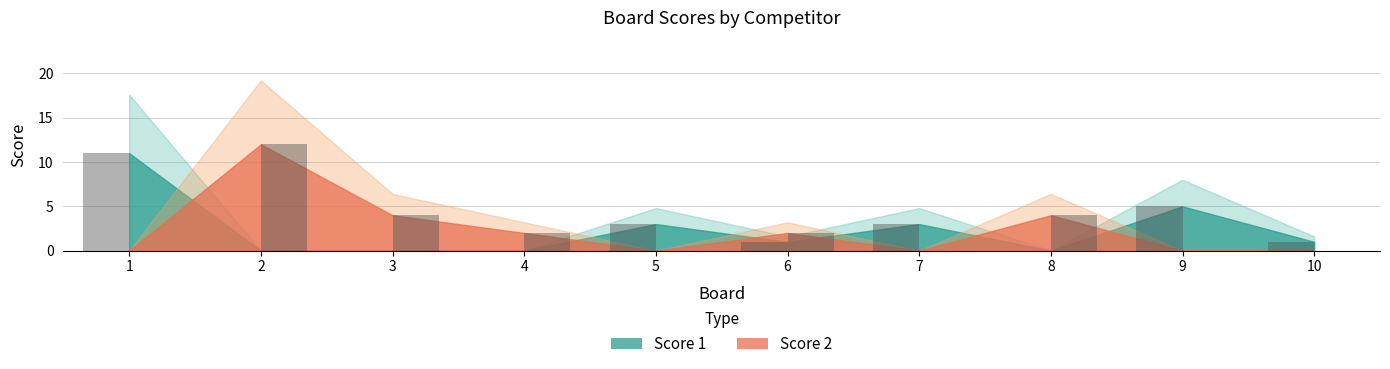

At which category is the sum across all series the highest?

2